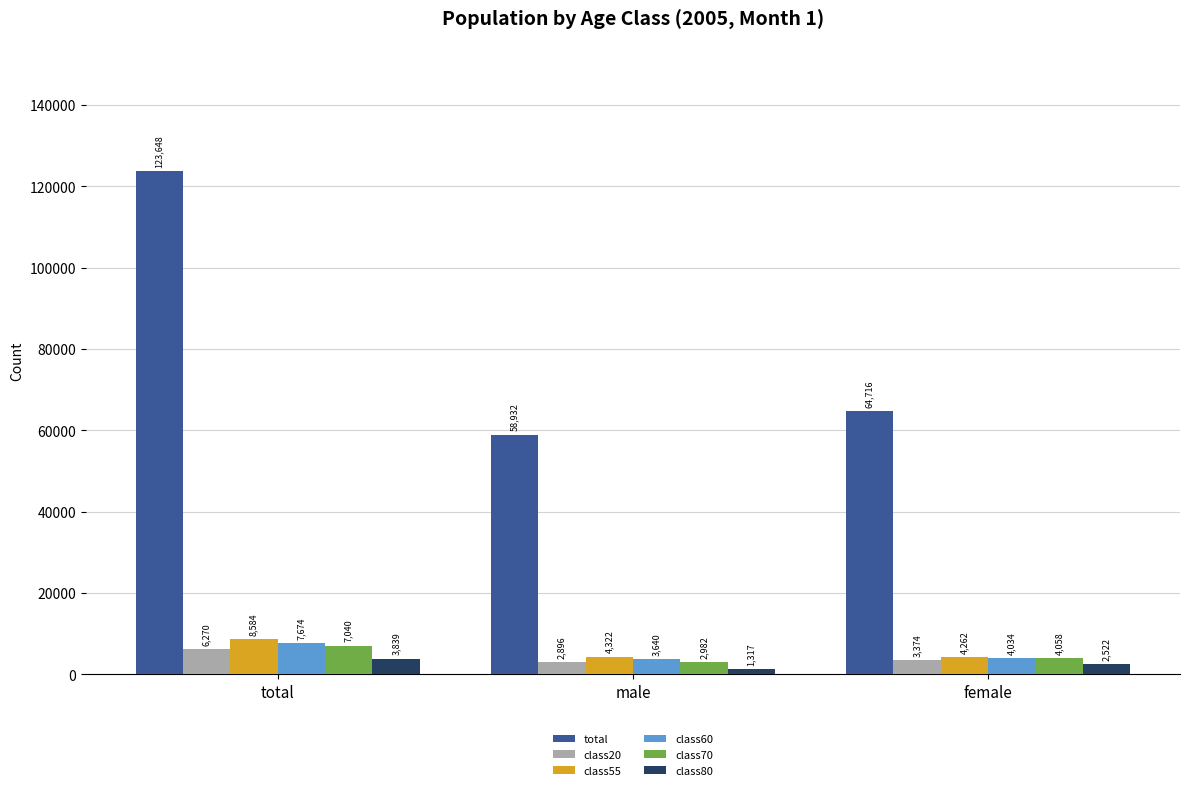

What value does the class70 series have at female, to the nearest 10?

4060